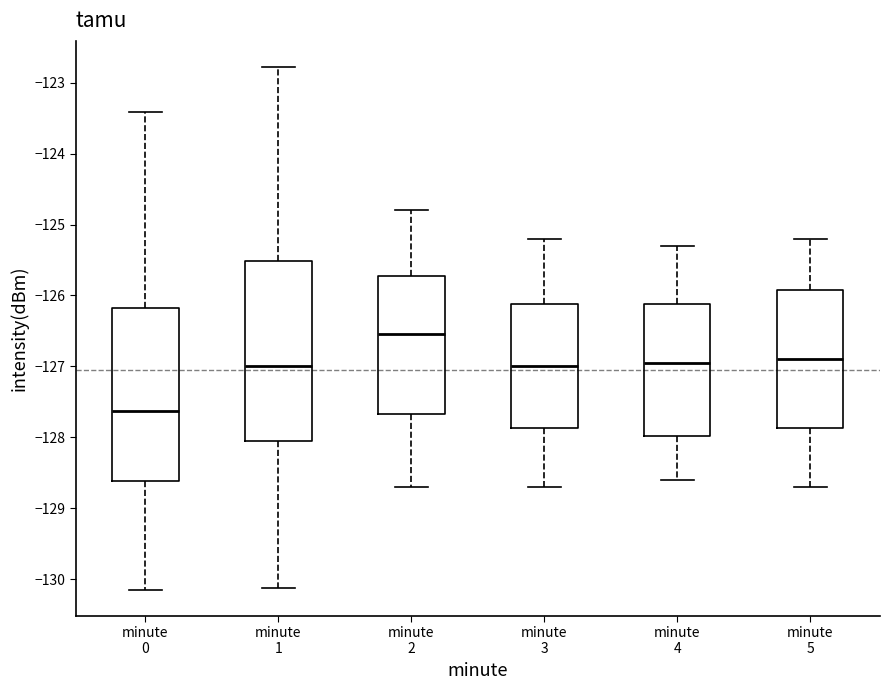

Where is the lower edge of the box for minute 4 on the y-axis? The values are not printed on the chart, so give them approximately, as read against the axis.

-128.0